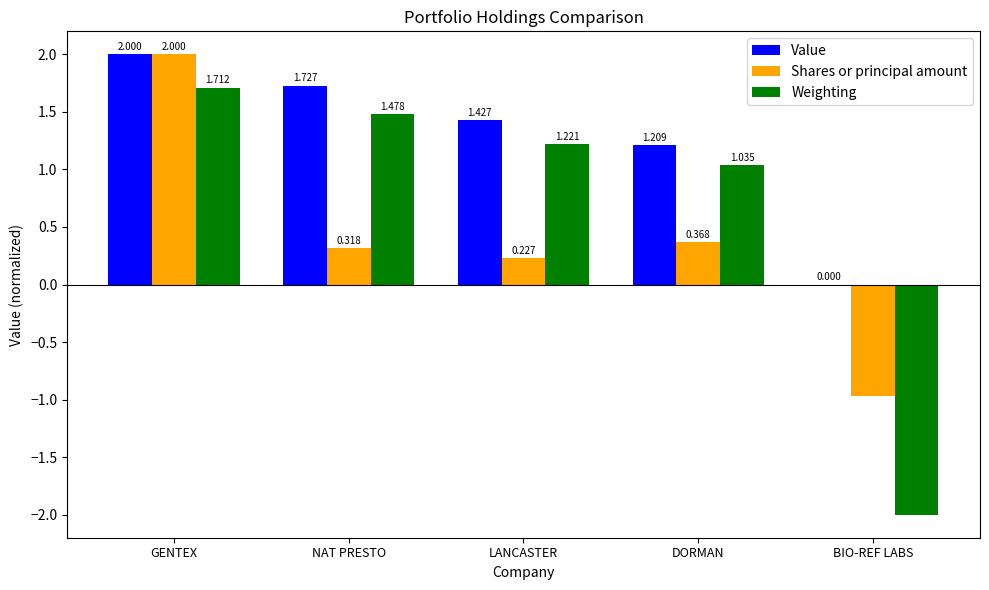

Which series changed the most between GENTEX and BIO-REF LABS?

Weighting